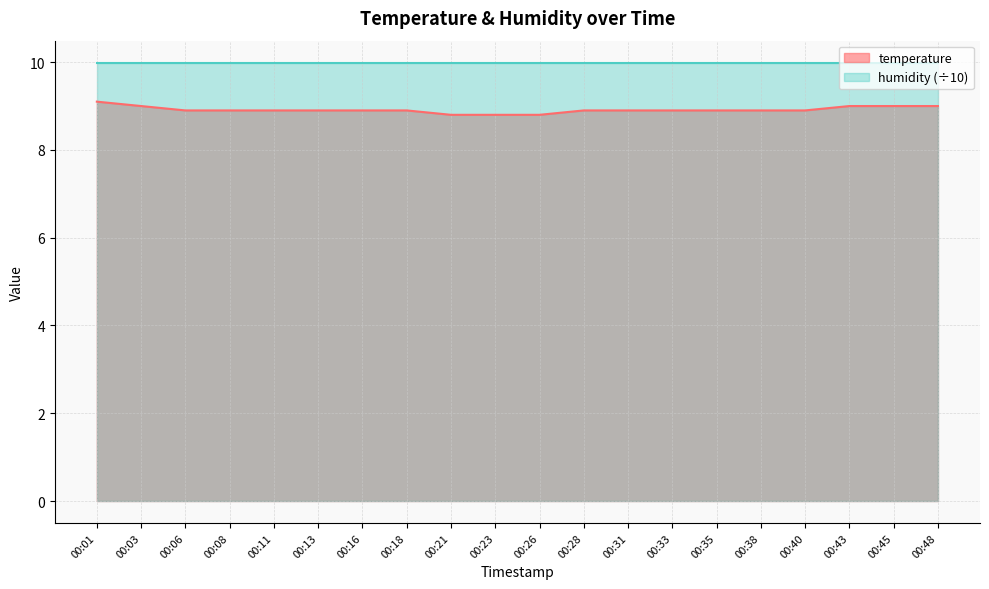

Reading left to right, list all the values displayed in this chart.

9.1	9.0	8.9	8.9	8.9	8.9	8.9	8.9	8.8	8.8	8.8	8.9	8.9	8.9	8.9	8.9	8.9	9.0	9.0	9.0